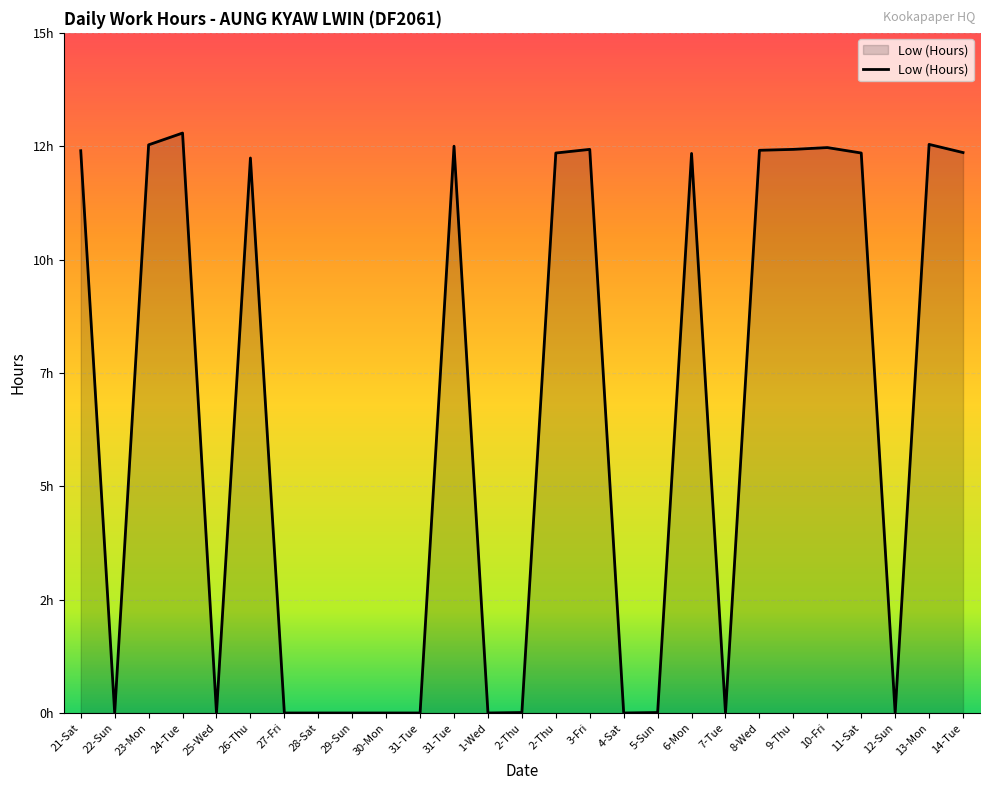

Does the chart have visible grid lines?

Yes